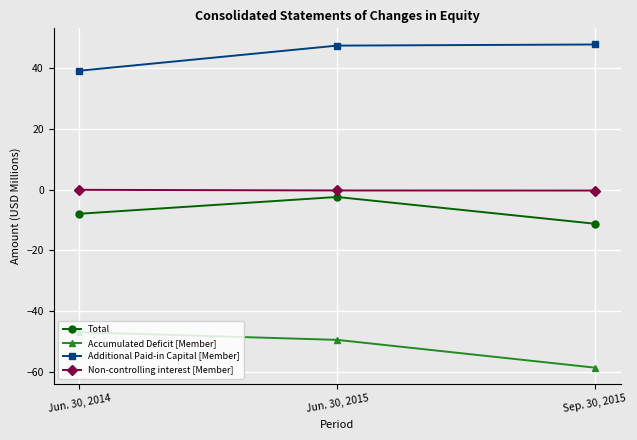

At which category is the sum across all series the highest?

Jun. 30, 2015